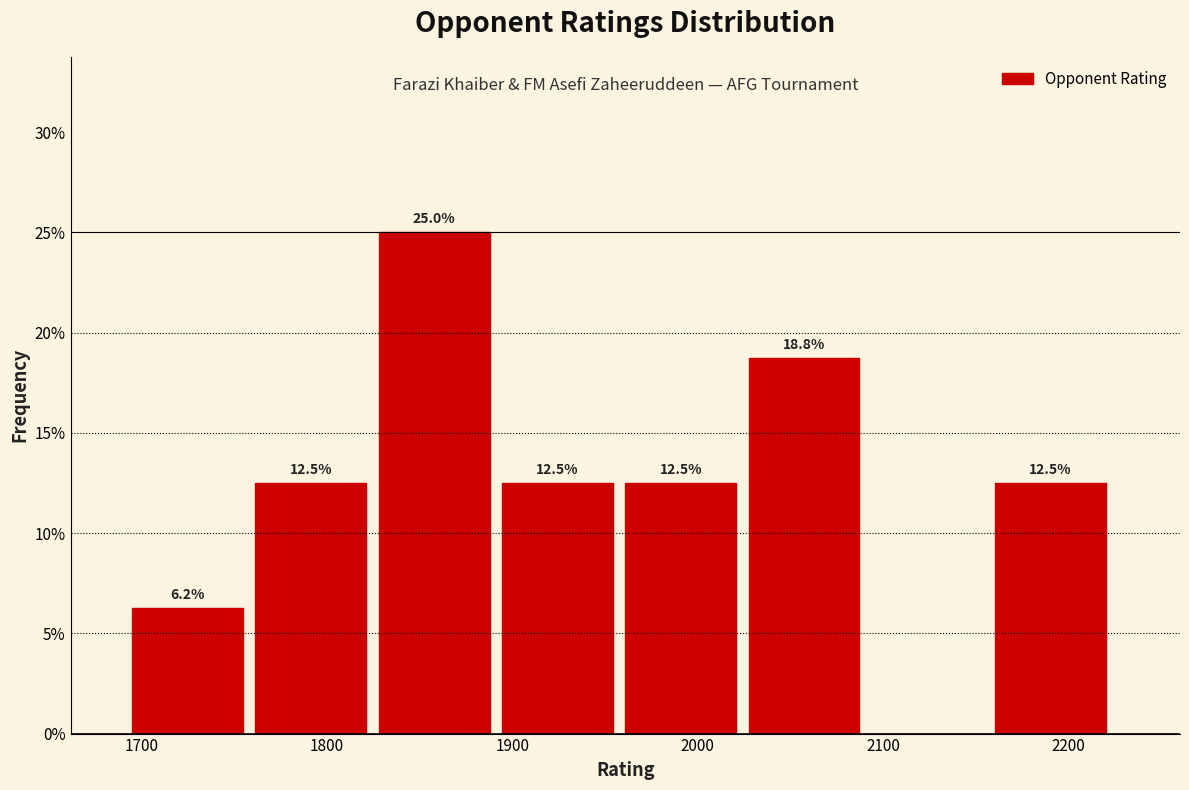

Which range on the x-axis has the tallest bar?

1830 to 1890